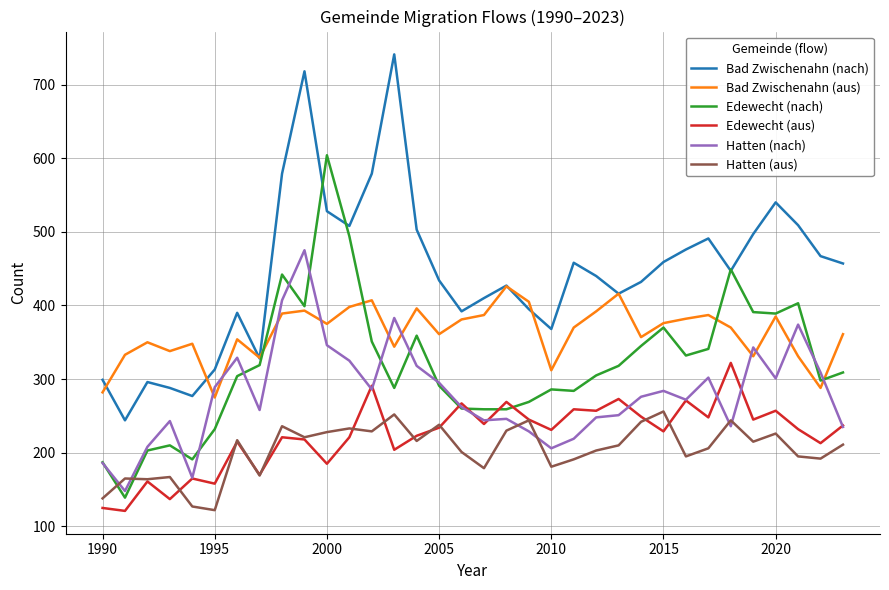

True or false: Bad Zwischenahn (aus) and Hatten (nach) cross at least once.

True